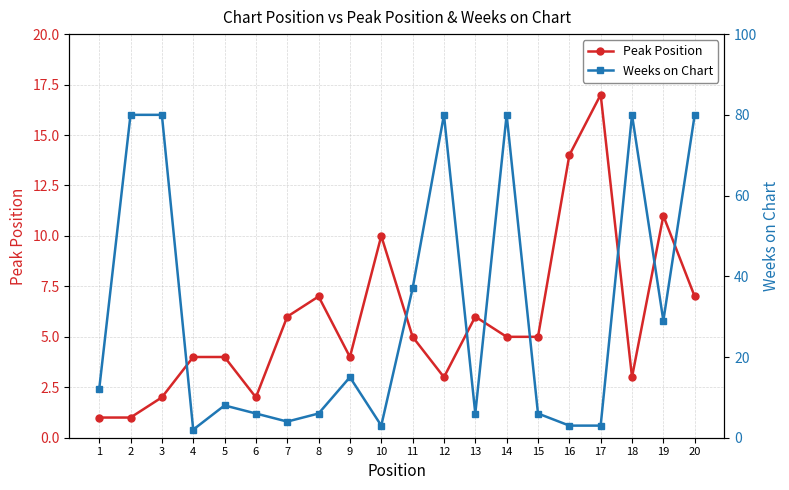

True or false: Peak Position has a value of 4 at 18.

False